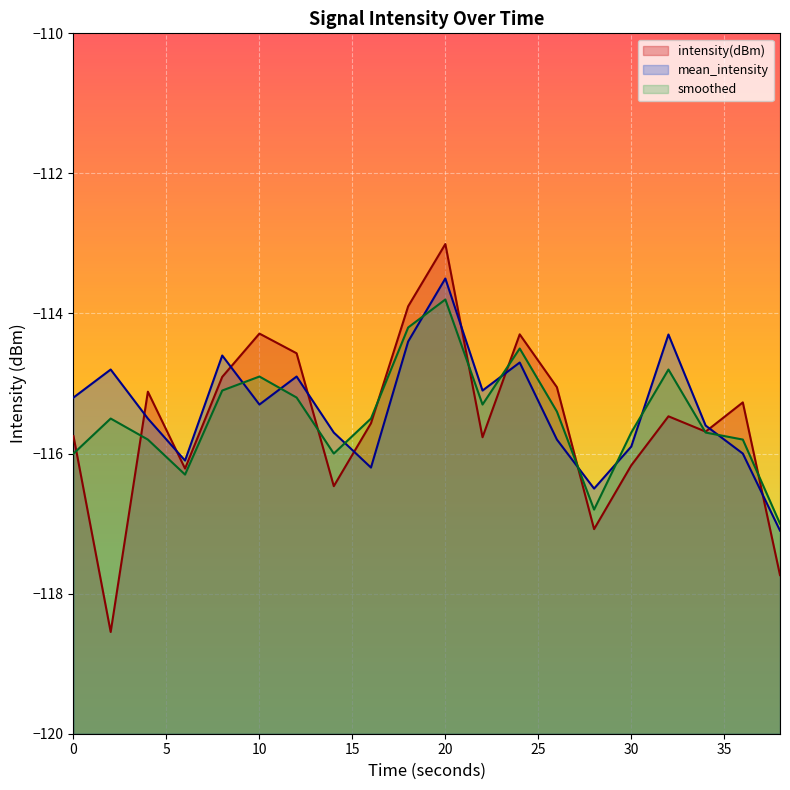

What are all the series names shown in the legend?

intensity(dBm), mean_intensity, smoothed